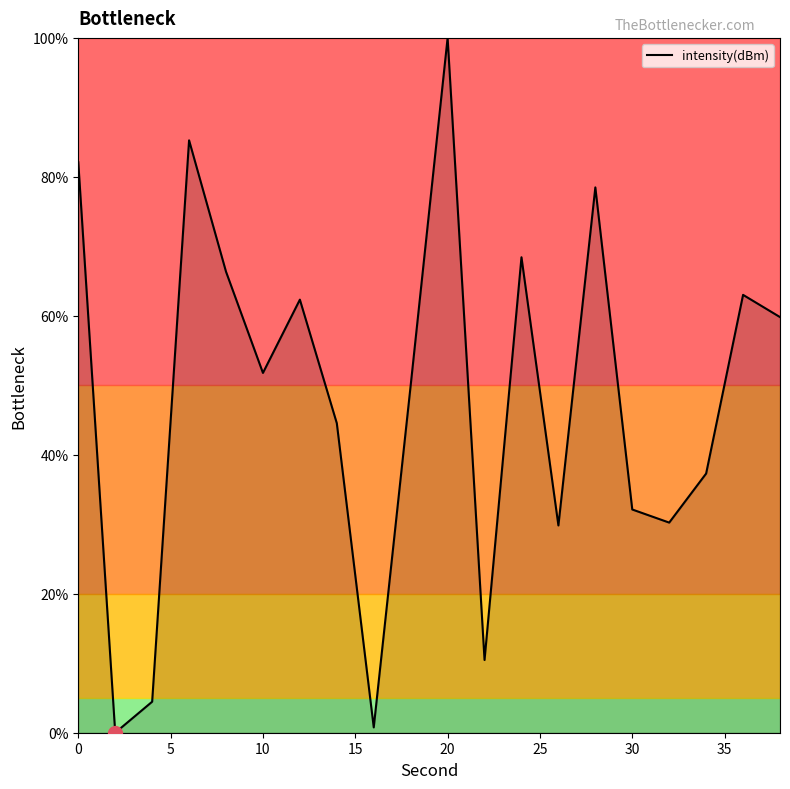

Reading left to right, extract all data points from this chart.

82.1	0.0	4.5	85.3	66.4	51.8	62.3	44.5	0.8	50.0	100.0	10.5	68.4	29.8	78.5	32.1	30.2	37.3	63.0	59.8